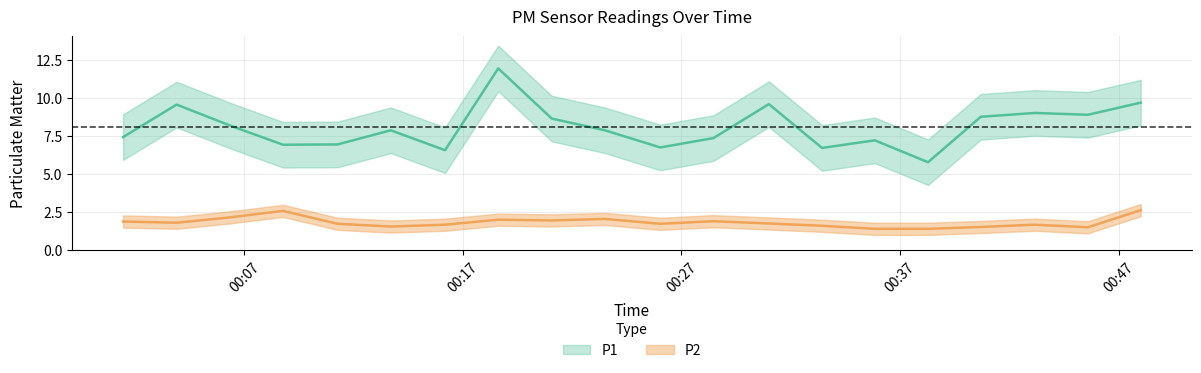

At which label does P2 reach its peak?

2022-12-18T00:48:01